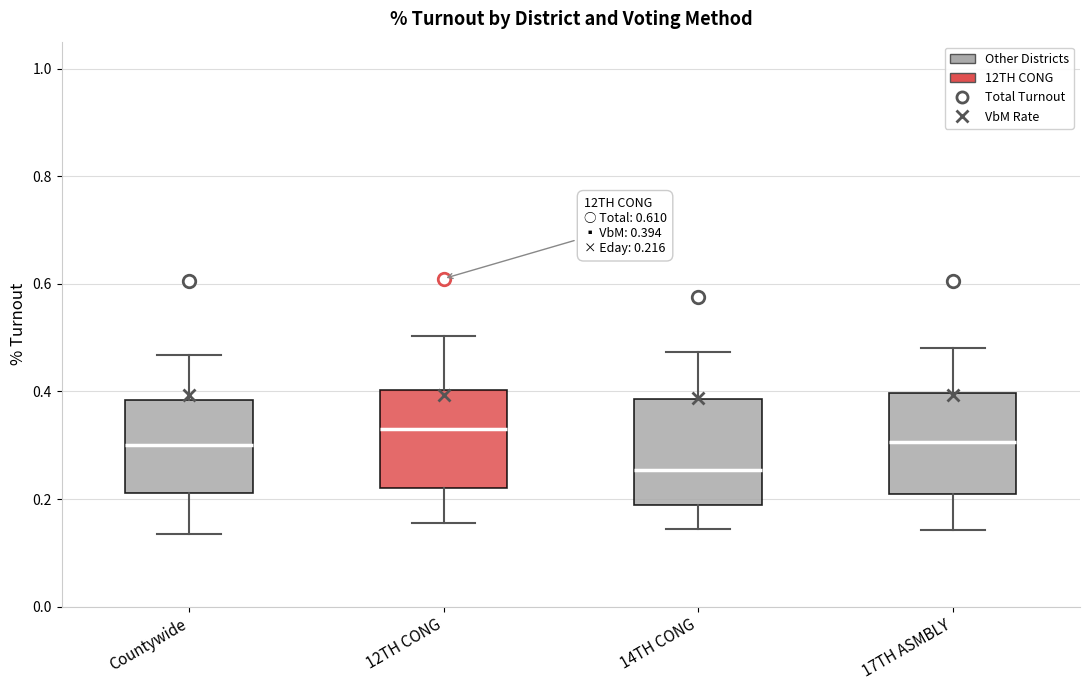

Which box's median line is the lowest?

14TH CONG